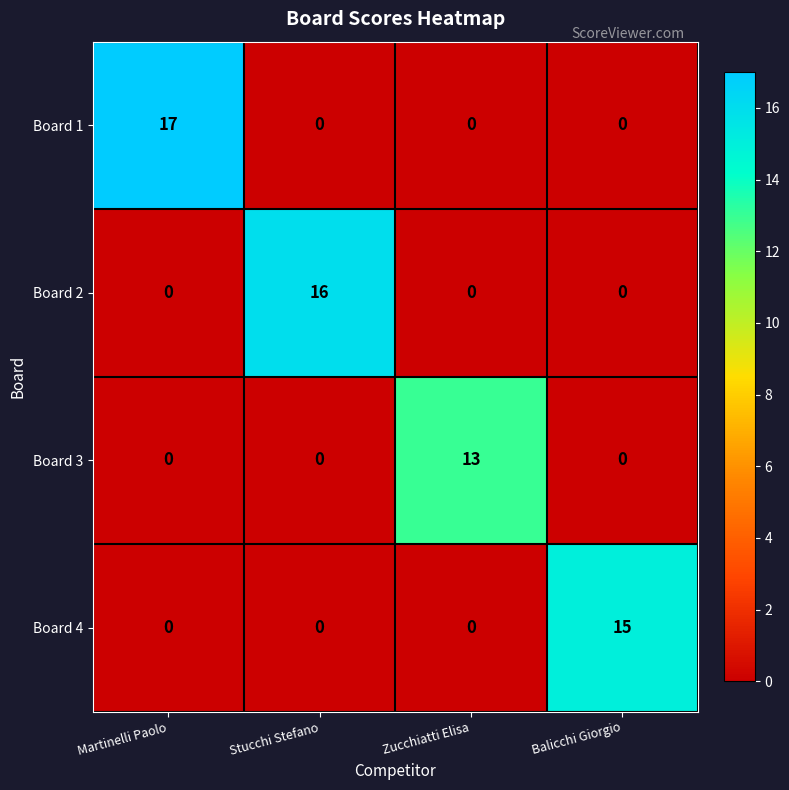

At how many categories does at least one series exceed 12?

4